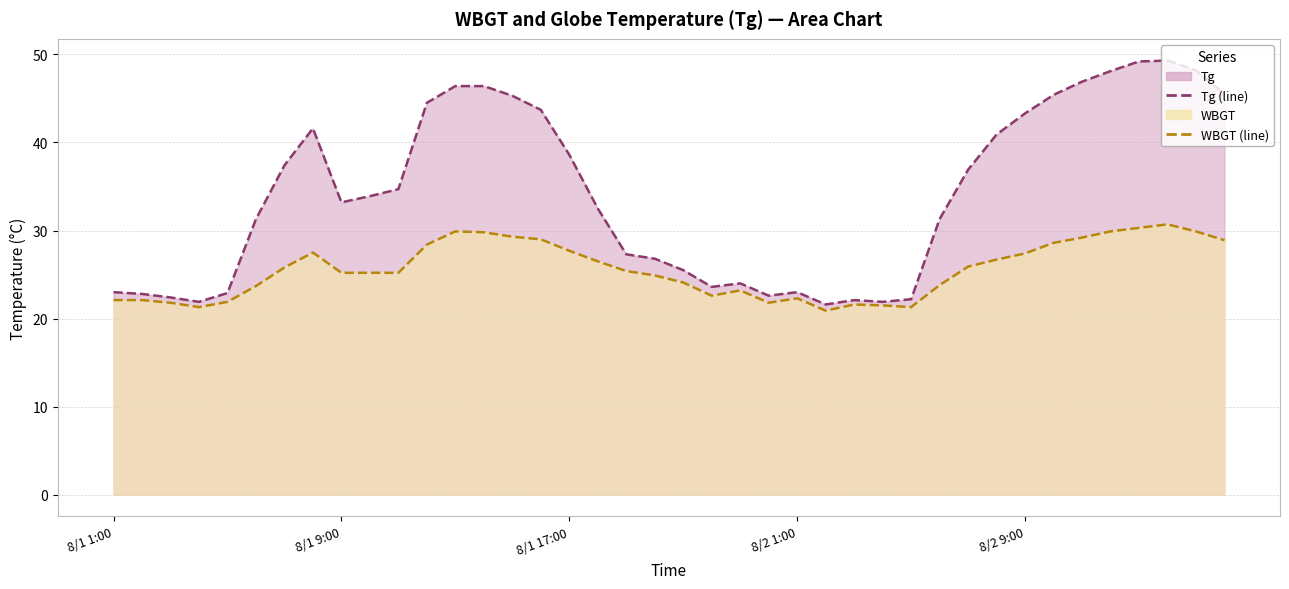

True or false: Tg (line) and WBGT (line) cross at least once.

False